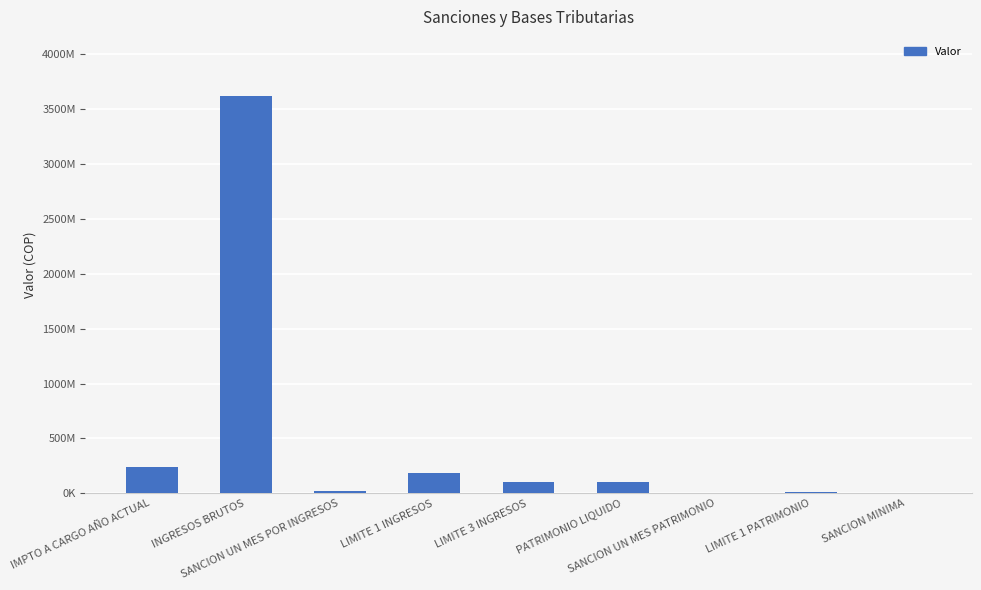

Are the bars horizontal?

No